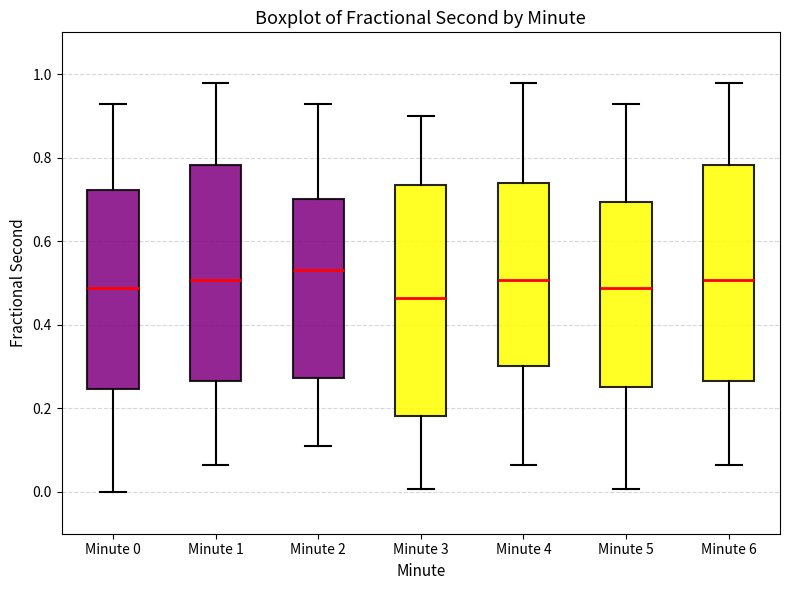

Where is the lower edge of the box for Minute 0 on the y-axis? The values are not printed on the chart, so give them approximately, as read against the axis.

0.24